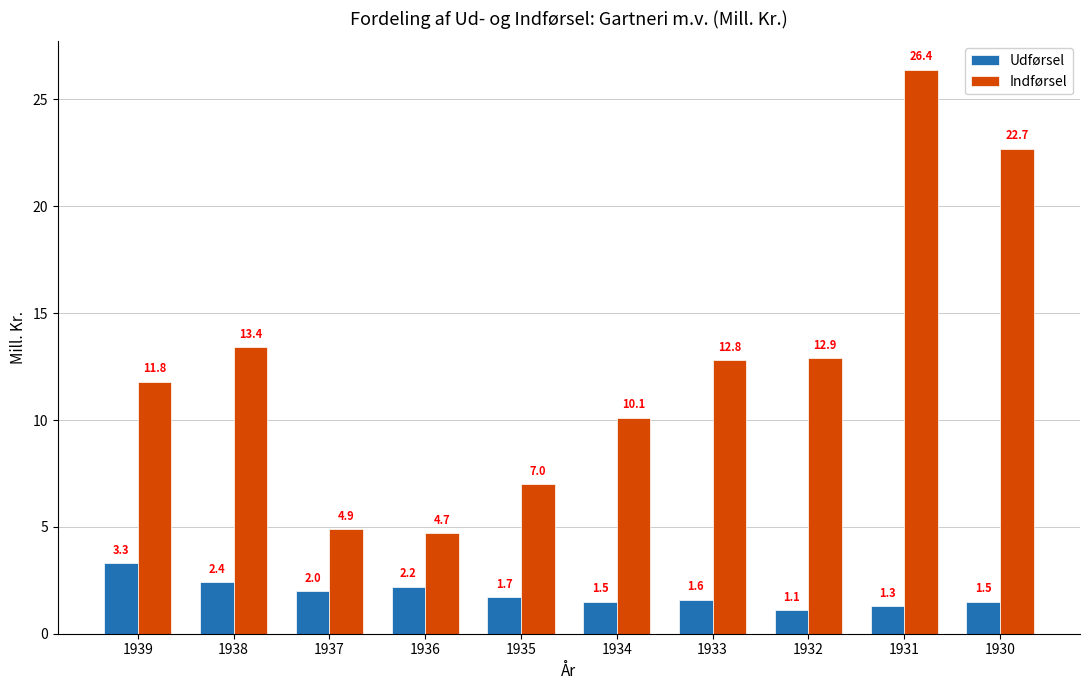

What is the value of the Udførsel bar at the 1st from the left?

3.3